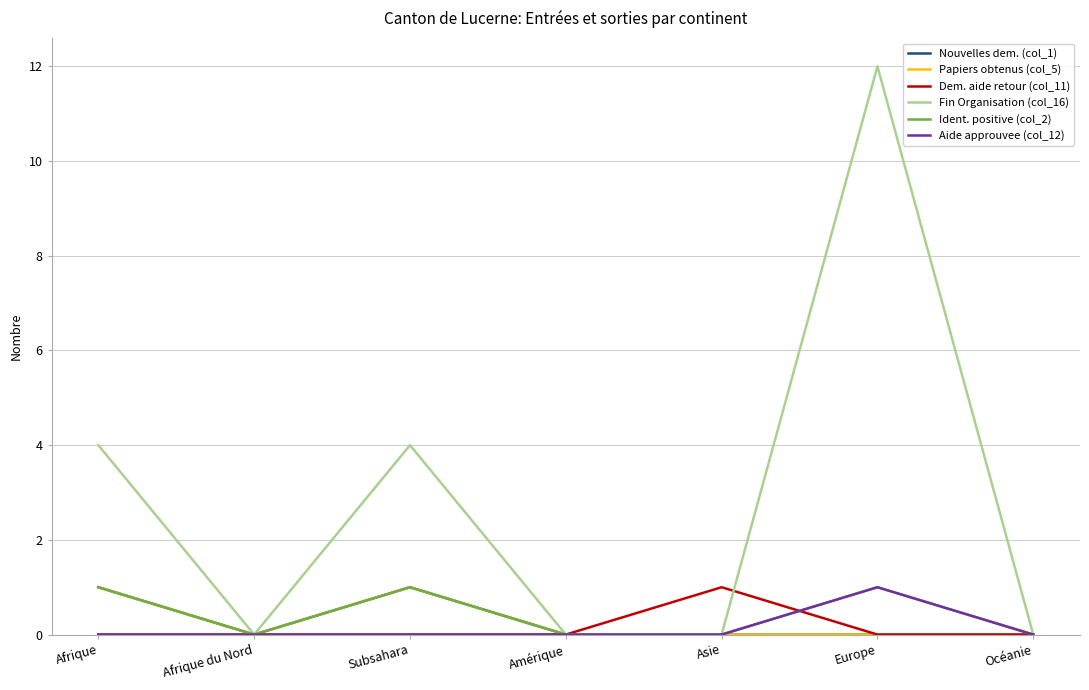

Is it true that Fin Organisation (col_16) equals 2 at Subsahara?

False